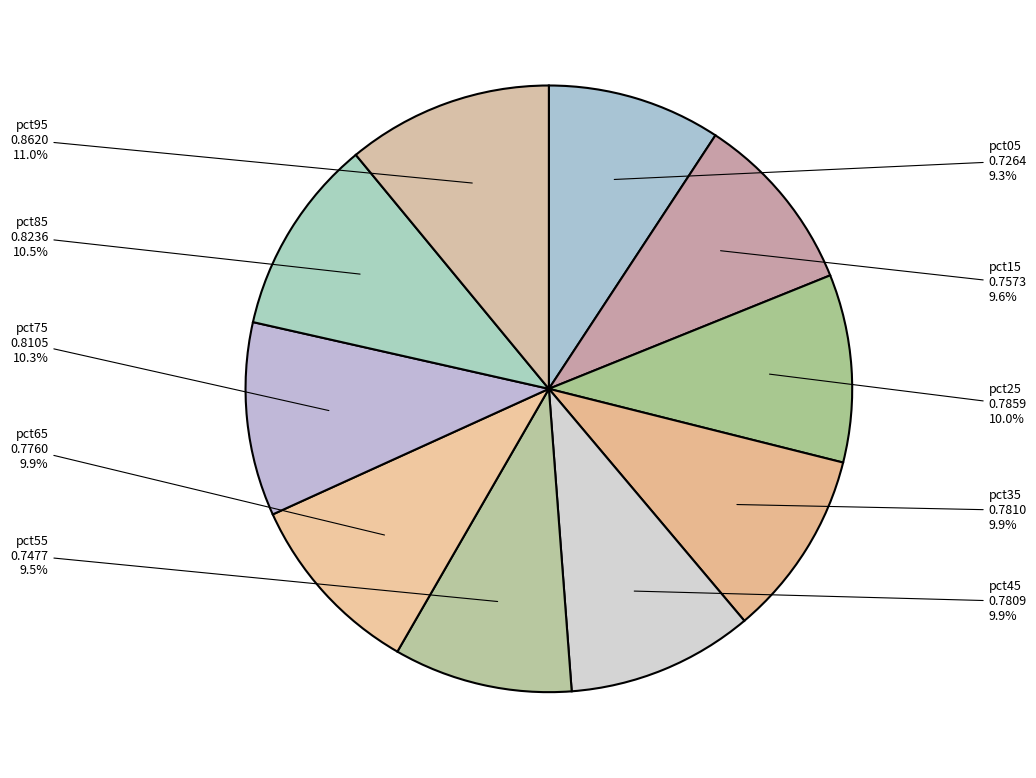

What percentage do pct35 and pct85 together represent?

20.4%